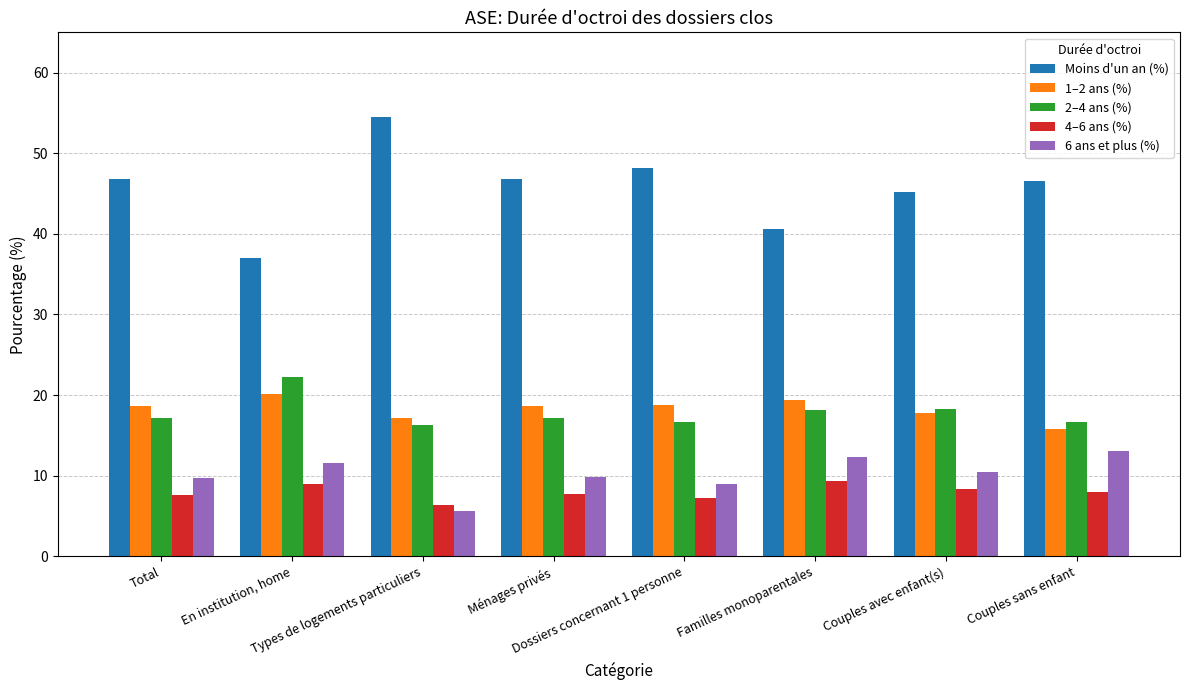

Which series has the widest spread of values?

Moins d'un an (%)